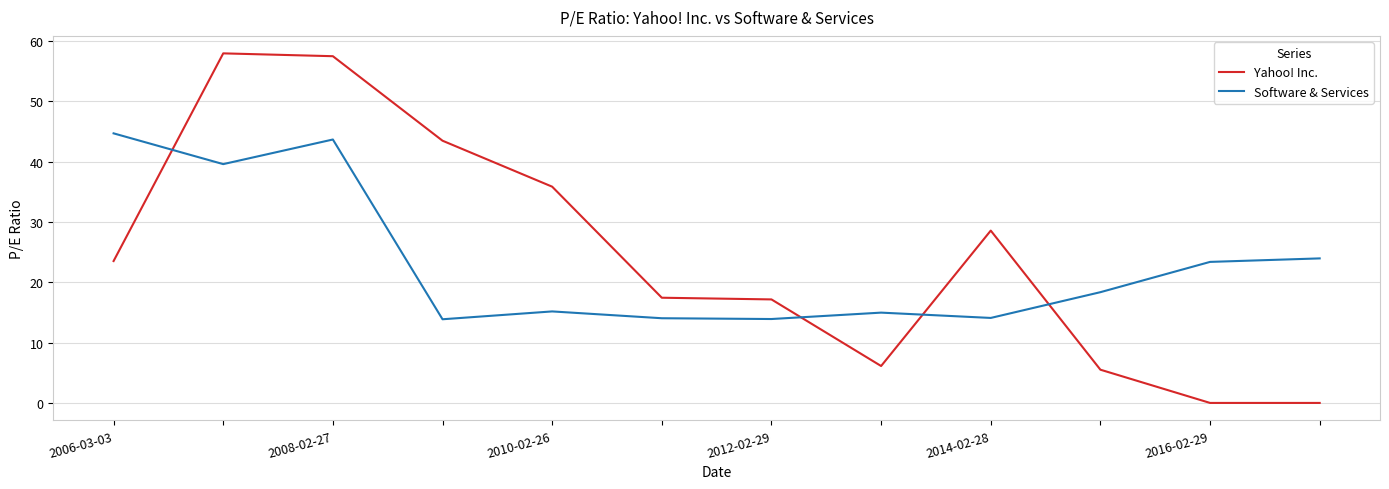

What are all the series names shown in the legend?

Yahoo! Inc., Software & Services